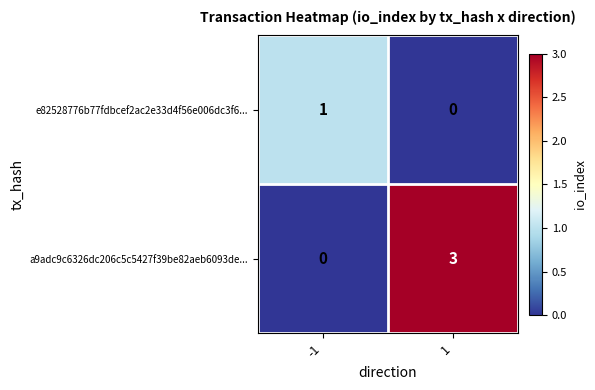

What is the greatest value displayed?

3